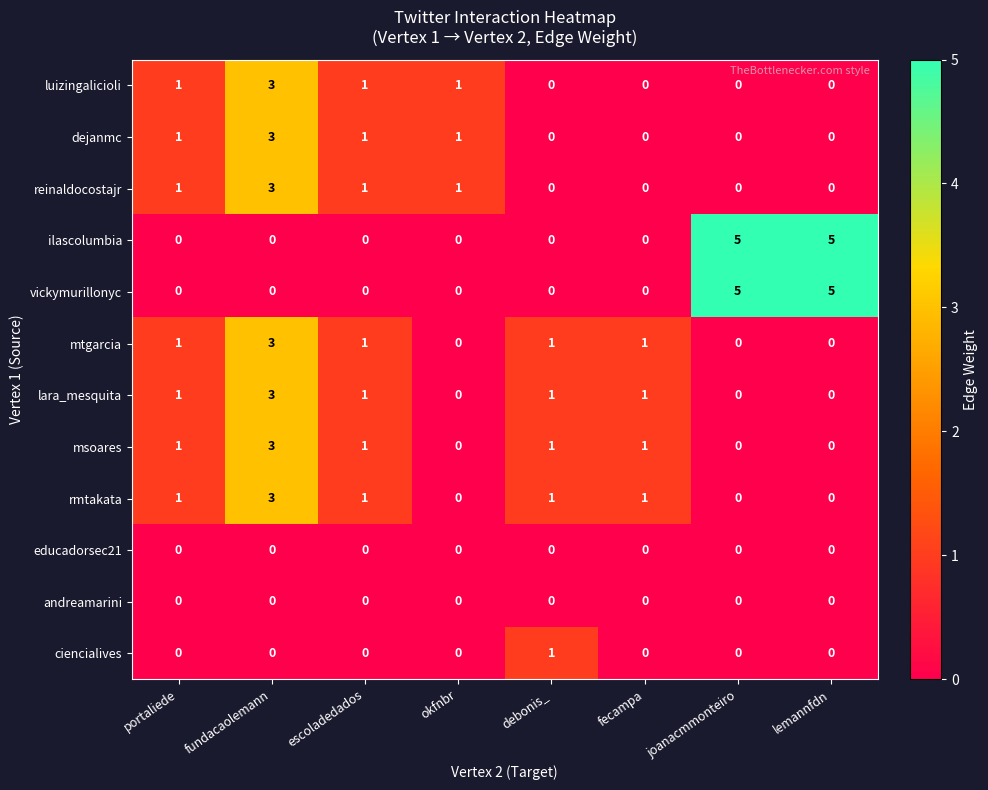

What is the sum of the dejanmc values at okfnbr and fundacaolemann?

4